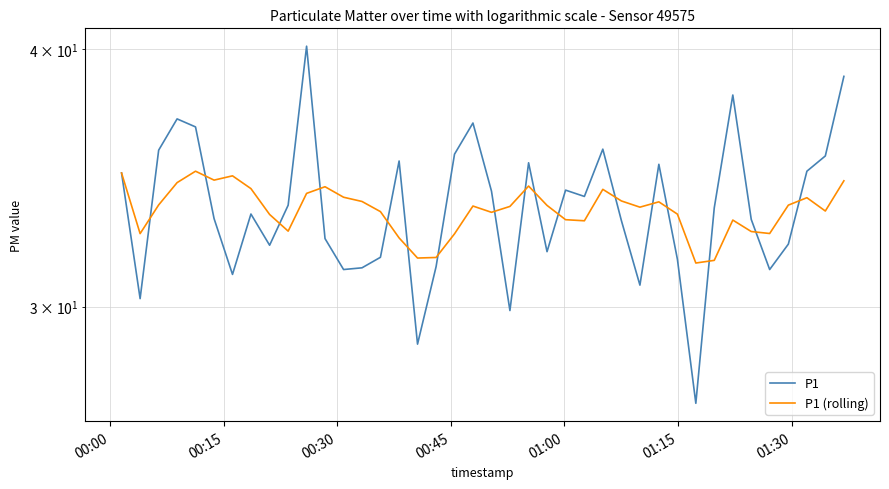

Which series ends up on top after the final intersection of P1 and P1 (rolling)?

P1